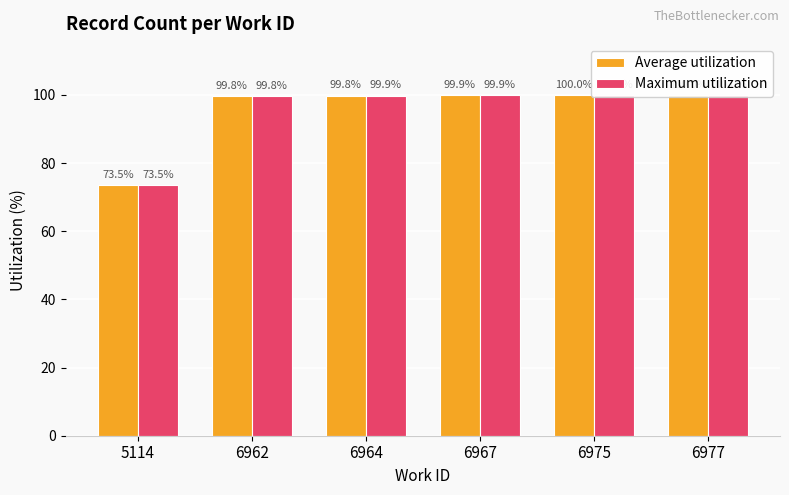

Reading right to left, transcribe all the data shown in this chart.

Average utilization: 6977=100.0	6975=100.0	6967=99.9	6964=99.8	6962=99.8	5114=73.5
Maximum utilization: 6977=100.0	6975=100.0	6967=99.9	6964=99.9	6962=99.8	5114=73.5